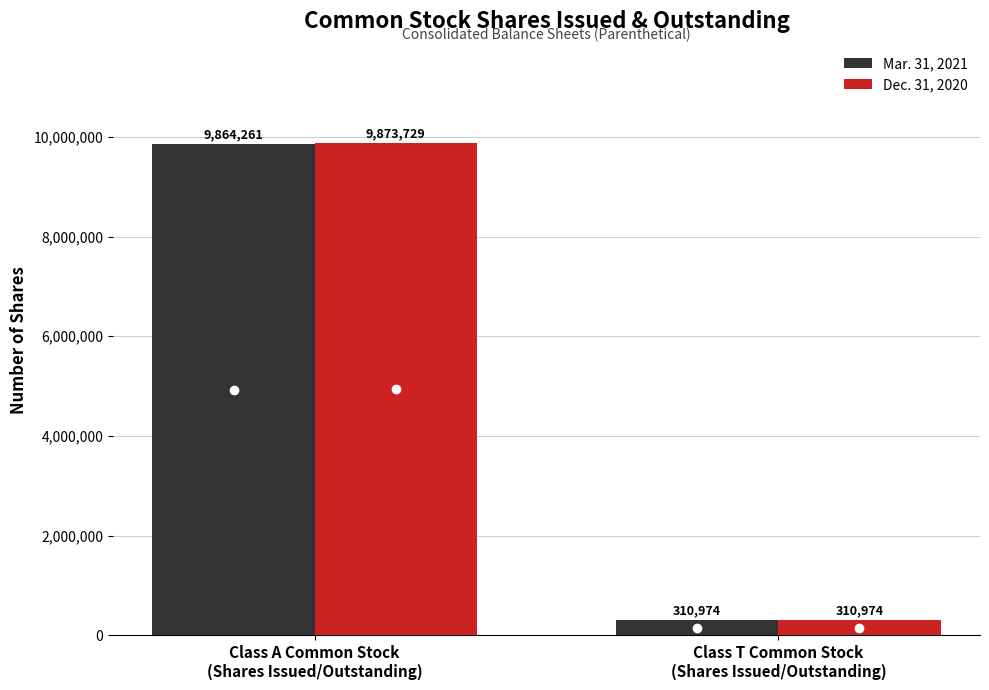

What position from the left is Class A Common Stock
(Shares Issued/Outstanding)?

1